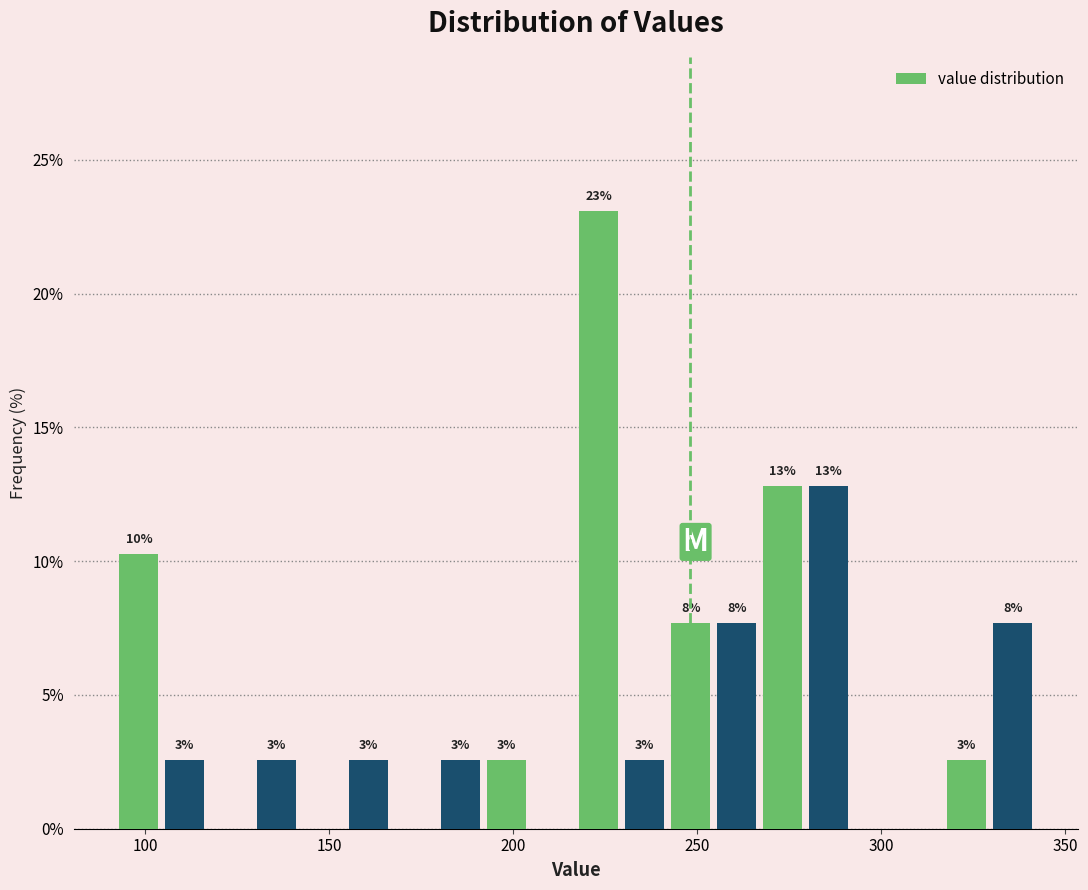

Around what value on the x-axis is the tallest bar? Give the approximate position of its centre, as read against the axis.

225